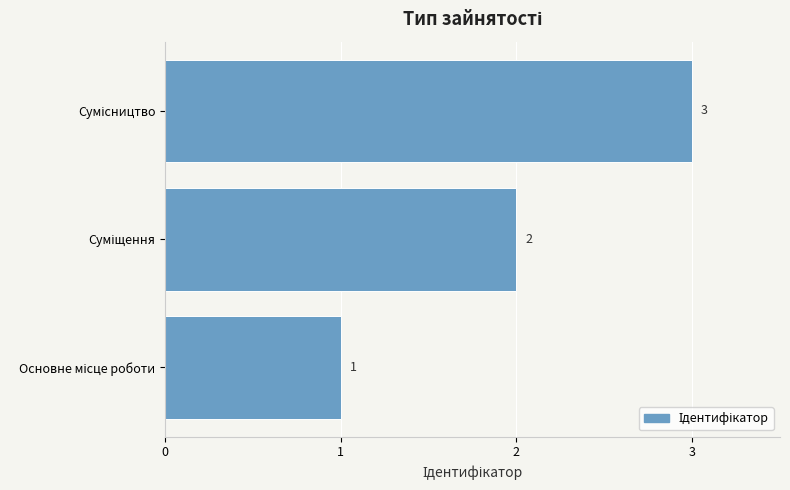

What is the sum of all values?

6